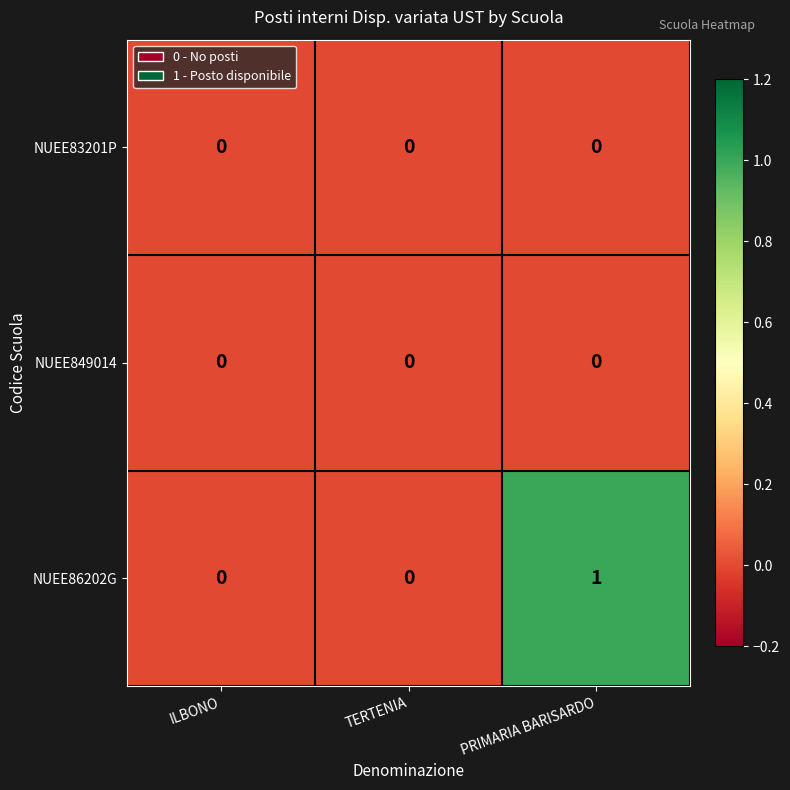

Reading left to right, transcribe all the data shown in this chart.

NUEE83201P: ILBONO=0	TERTENIA=0	PRIMARIA BARISARDO=0
NUEE849014: ILBONO=0	TERTENIA=0	PRIMARIA BARISARDO=0
NUEE86202G: ILBONO=0	TERTENIA=0	PRIMARIA BARISARDO=1